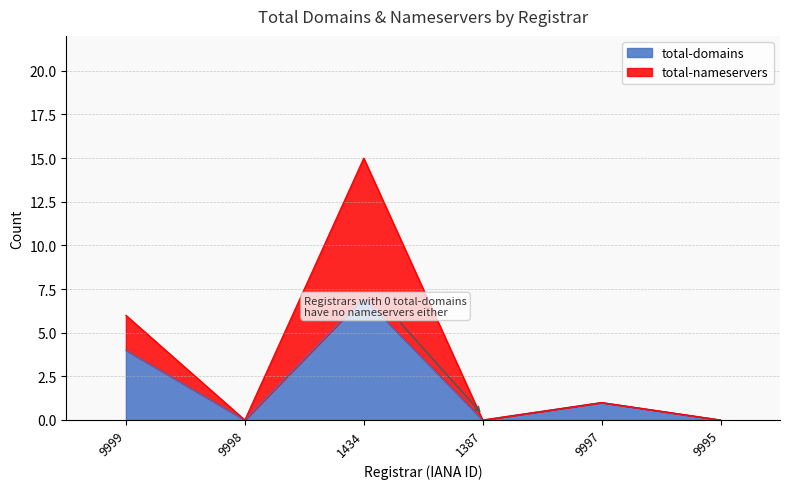

True or false: total-domains and total-nameservers cross at least once.

False